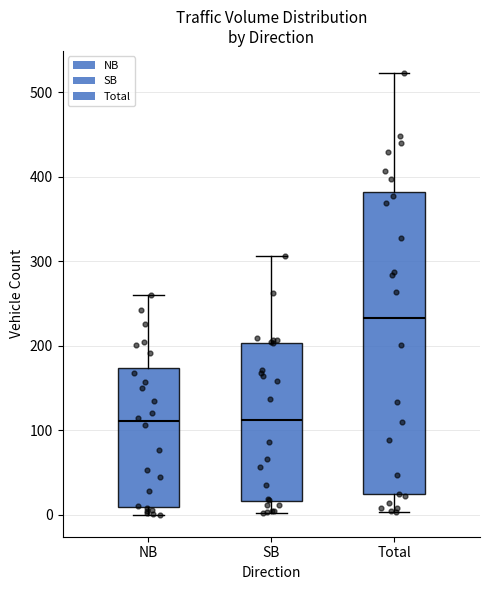

Where is the lower edge of the box for NB on the y-axis? The values are not printed on the chart, so give them approximately, as read against the axis.

10